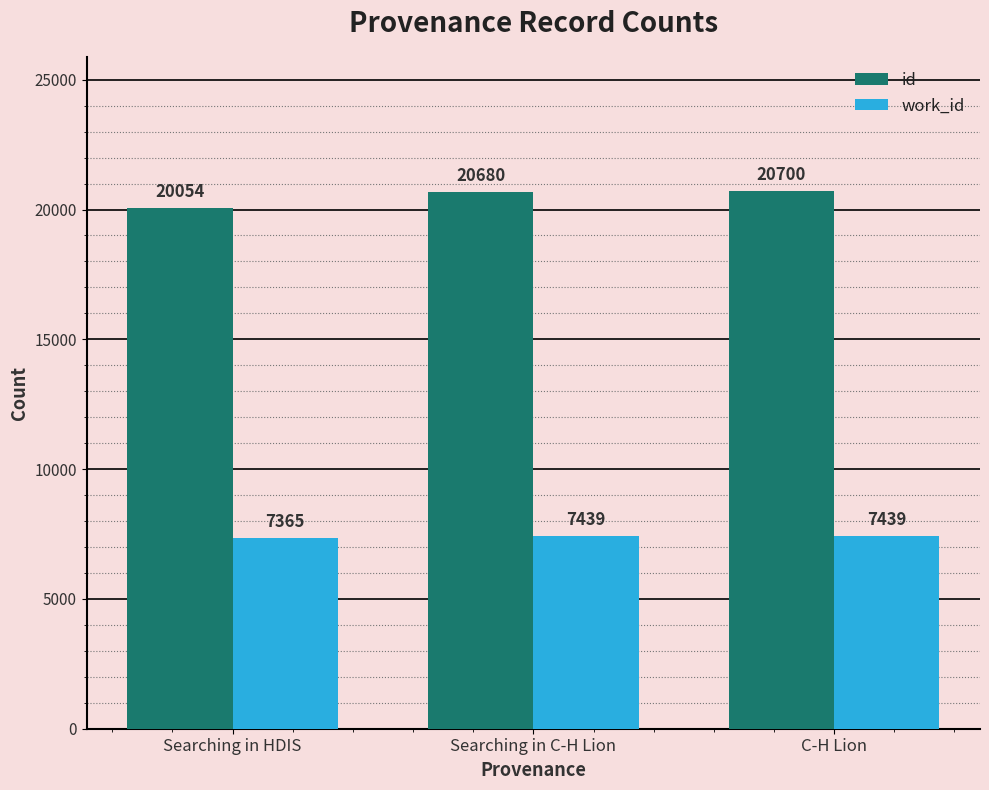

What is the sum of all id values?

61434